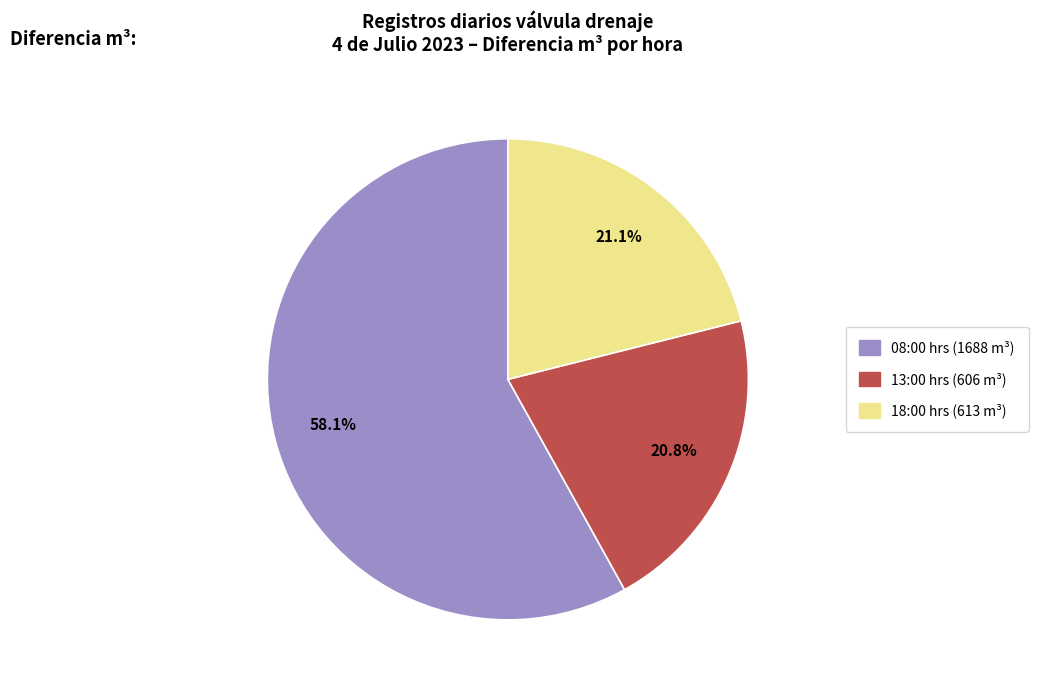

To the nearest percent, what is the difference between the largest and smallest slice percentages?

37%